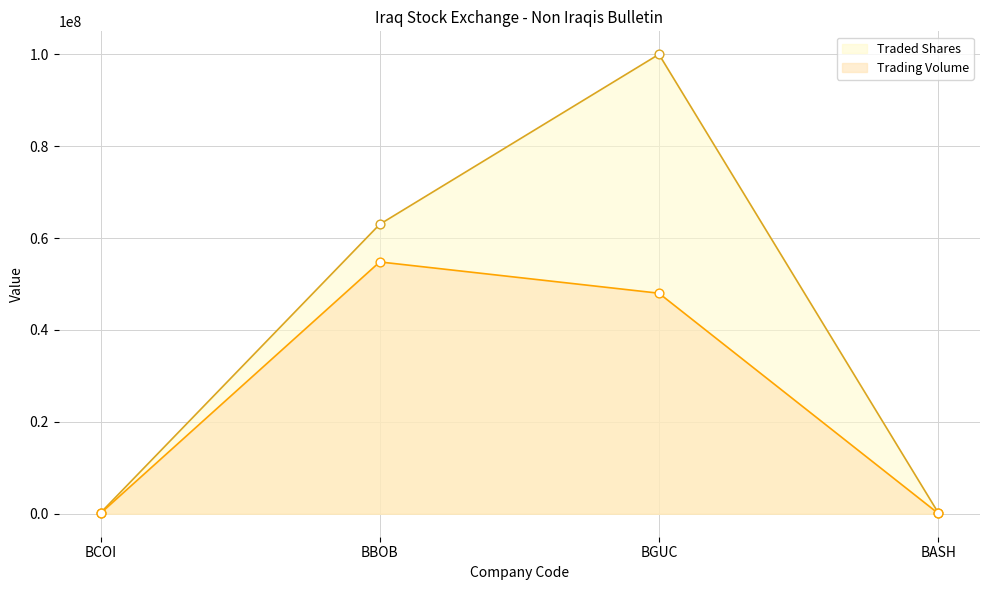

What is the total value across all series at BASH?

353600